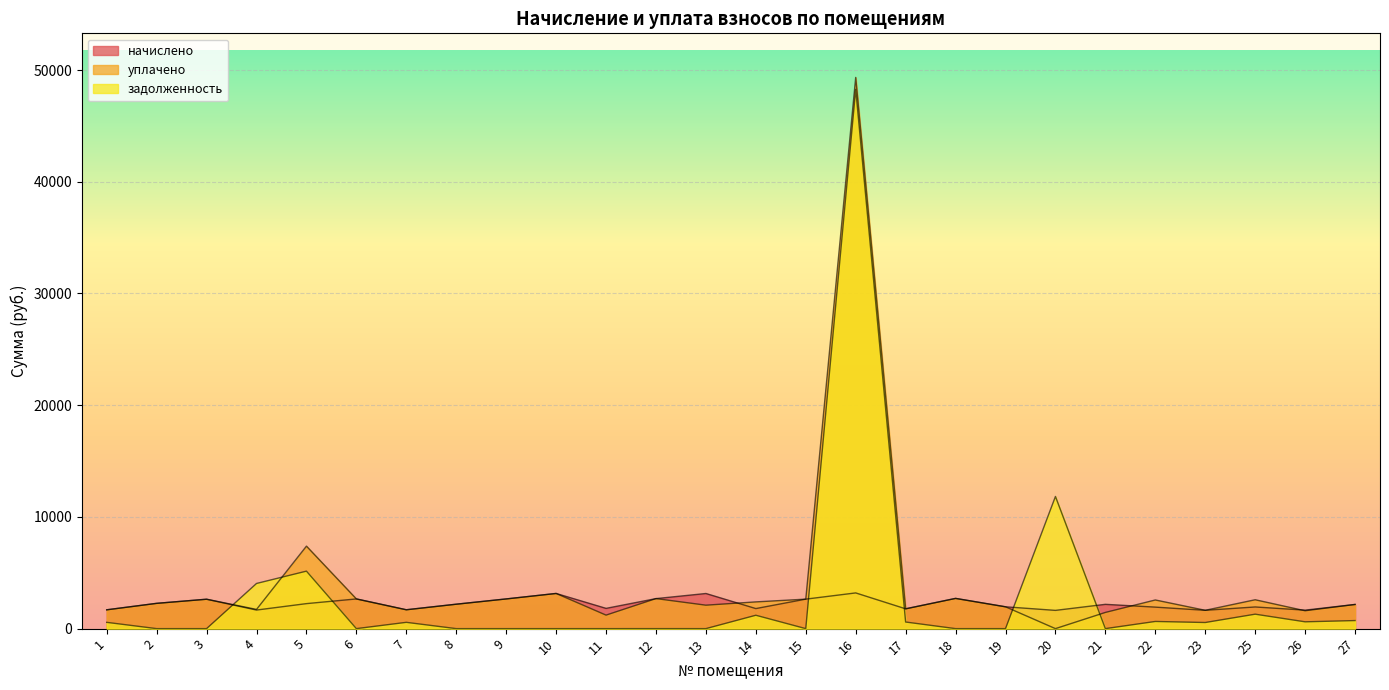

Is it true that задолженность equals -23596.7 at 13?

False